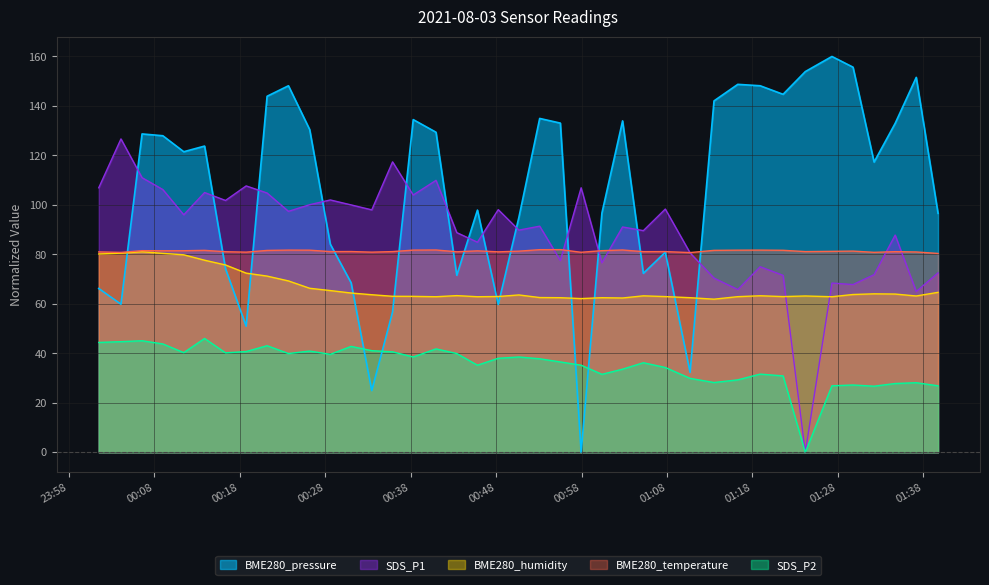

Which series has the widest spread of values?

BME280_pressure